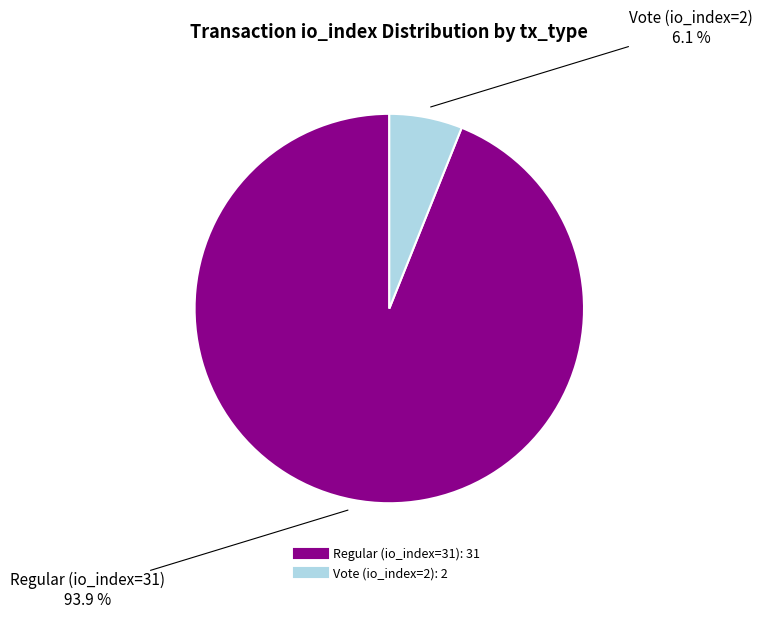

Approximately how many times larger is the value at Vote (io_index=2) compared to Regular (io_index=31)?

0.1